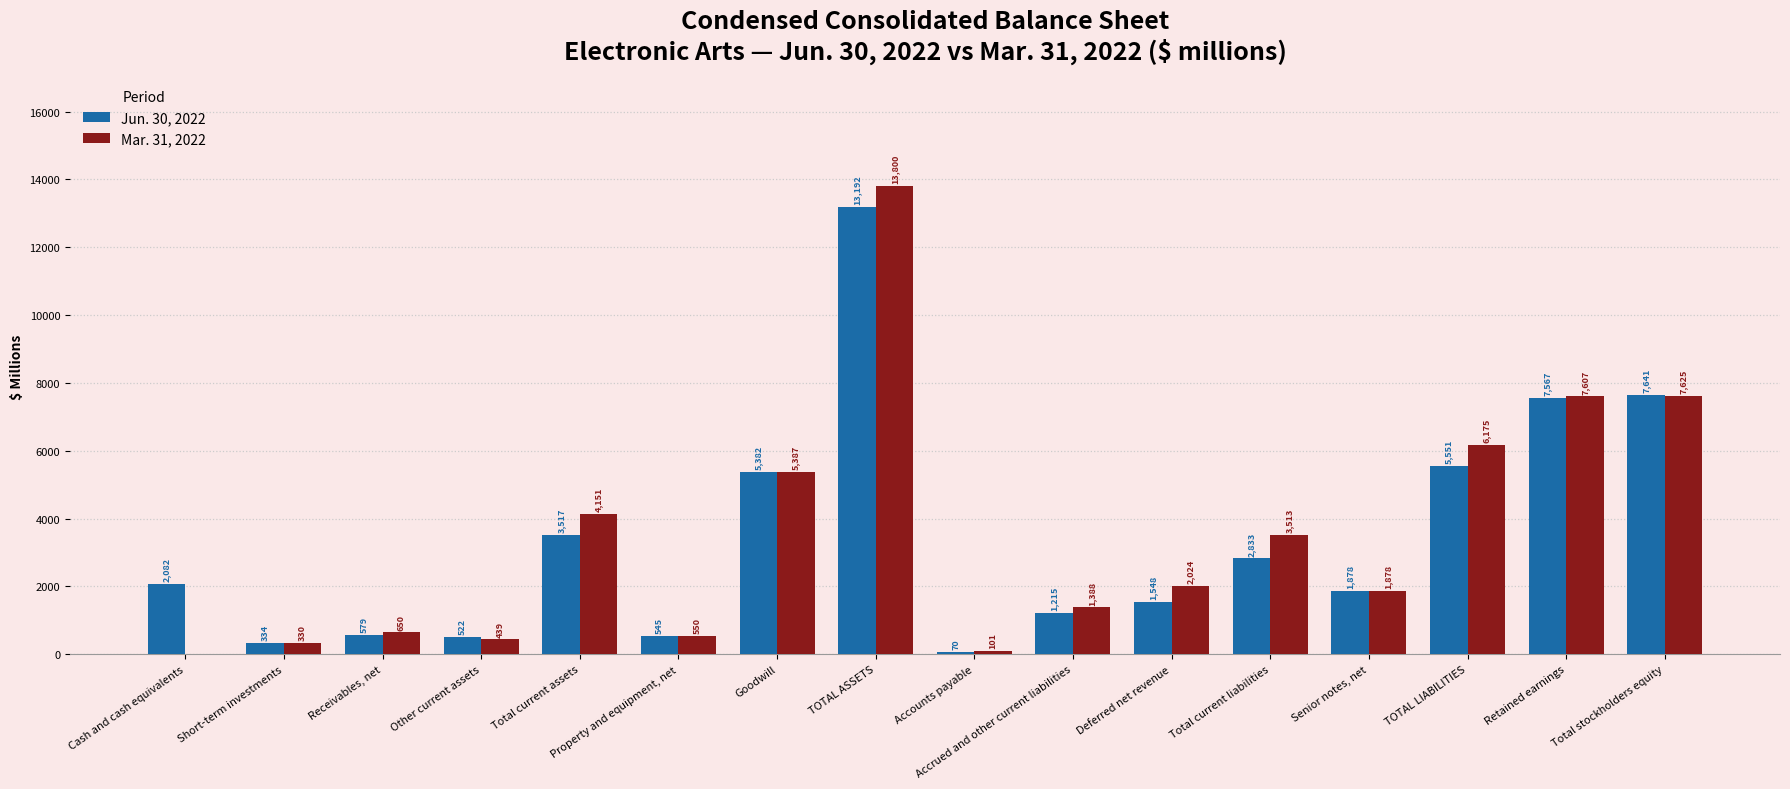

Reading left to right, what are all the values shown in this chart?

Jun. 30, 2022: Cash and cash equivalents=2082	Short-term investments=334	Receivables, net=579	Other current assets=522	Total current assets=3517	Property and equipment, net=545	Goodwill=5382	TOTAL ASSETS=13192	Accounts payable=70	Accrued and other current liabilities=1215	Deferred net revenue=1548	Total current liabilities=2833	Senior notes, net=1878	TOTAL LIABILITIES=5551	Retained earnings=7567	Total stockholders equity=7641
Mar. 31, 2022: Cash and cash equivalents=0	Short-term investments=330	Receivables, net=650	Other current assets=439	Total current assets=4151	Property and equipment, net=550	Goodwill=5387	TOTAL ASSETS=13800	Accounts payable=101	Accrued and other current liabilities=1388	Deferred net revenue=2024	Total current liabilities=3513	Senior notes, net=1878	TOTAL LIABILITIES=6175	Retained earnings=7607	Total stockholders equity=7625